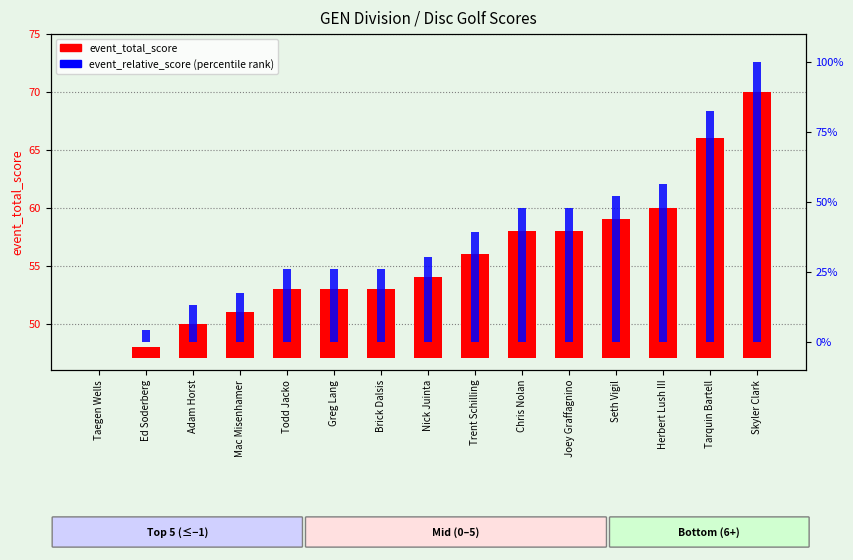

Is the value of event_relative_score (percentile rank) at Trent Schilling greater than the value of event_total_score at Greg Lang?

Yes